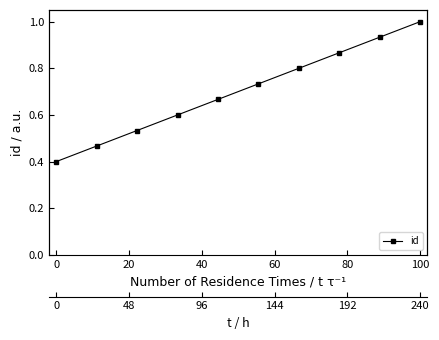

Is this an area chart (filled region under the line)?

No